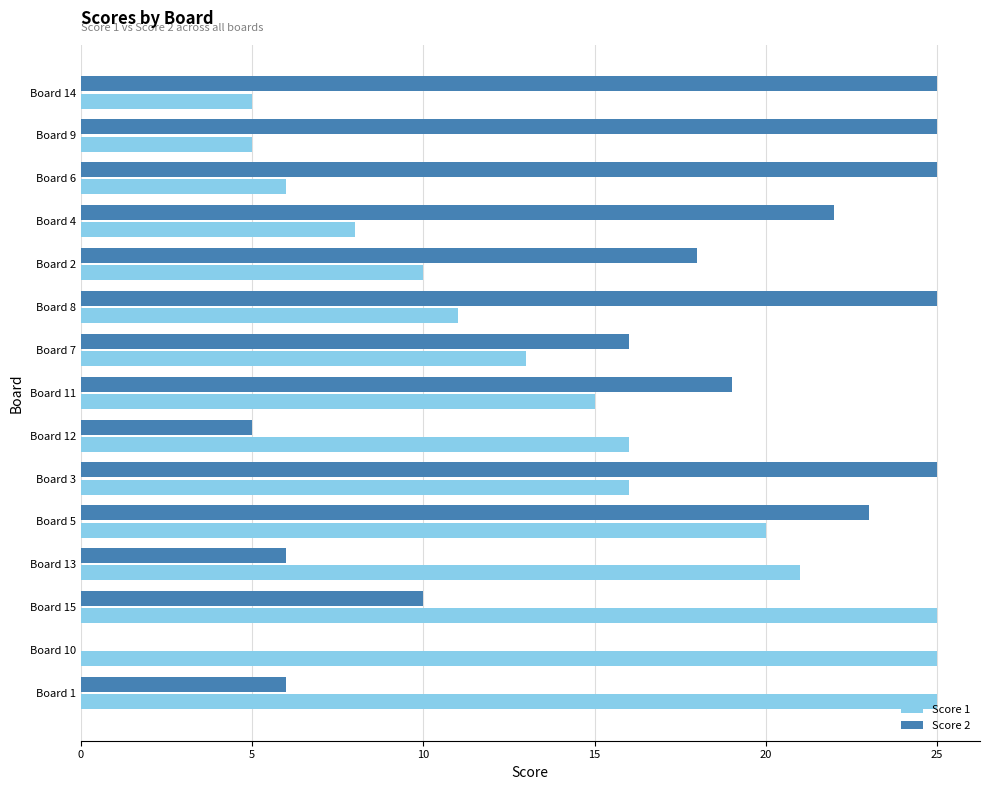

What are all the series names shown in the legend?

Score 1, Score 2